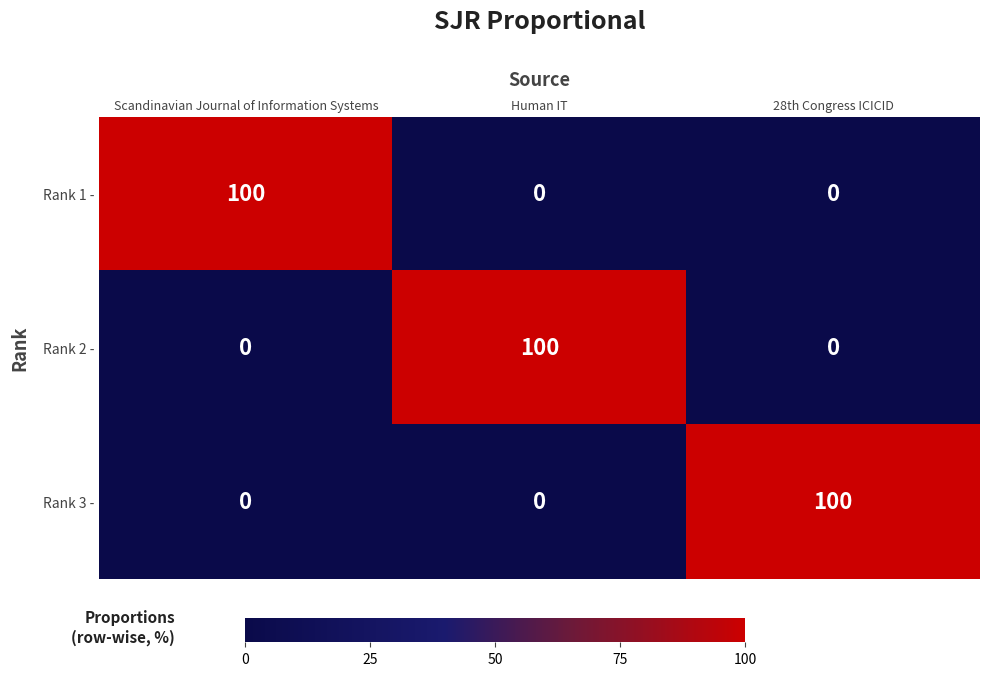

What is the maximum value shown in the chart?

100